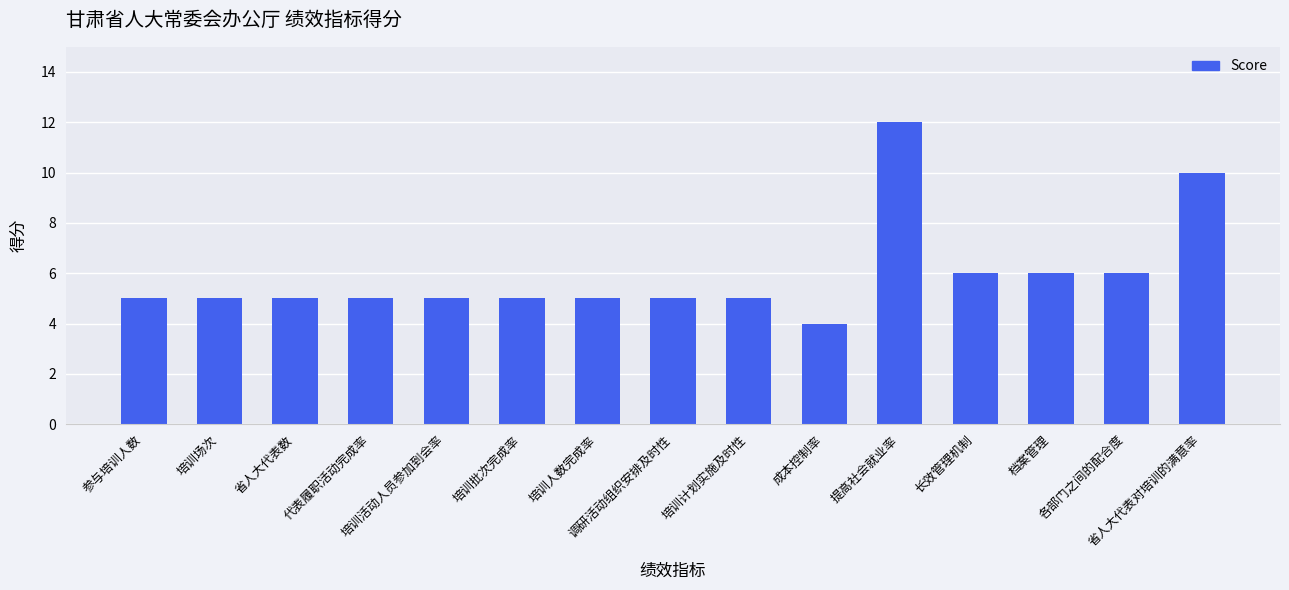

What is the label of the 11th bar from the right?

培训活动人员参加到会率